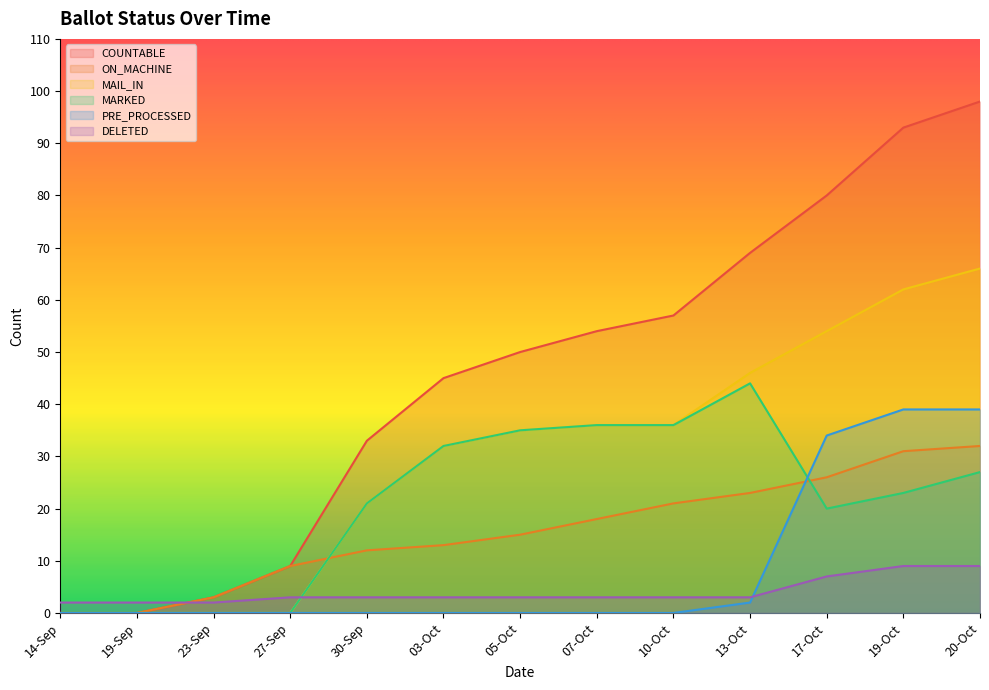

What is the label of the 5th point from the left?

30-Sep